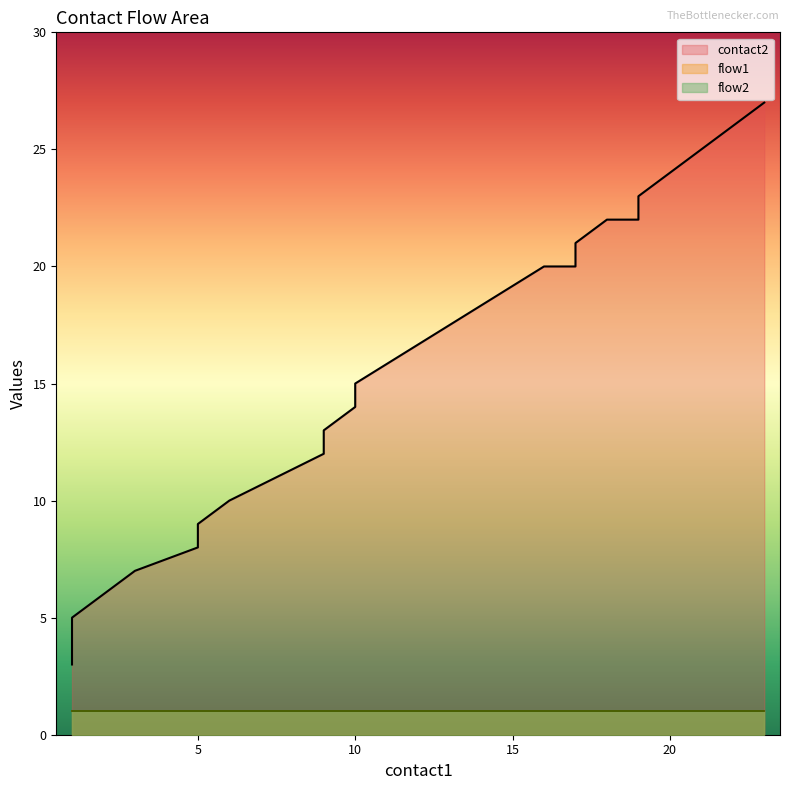

At which label does contact2 reach its minimum?

1